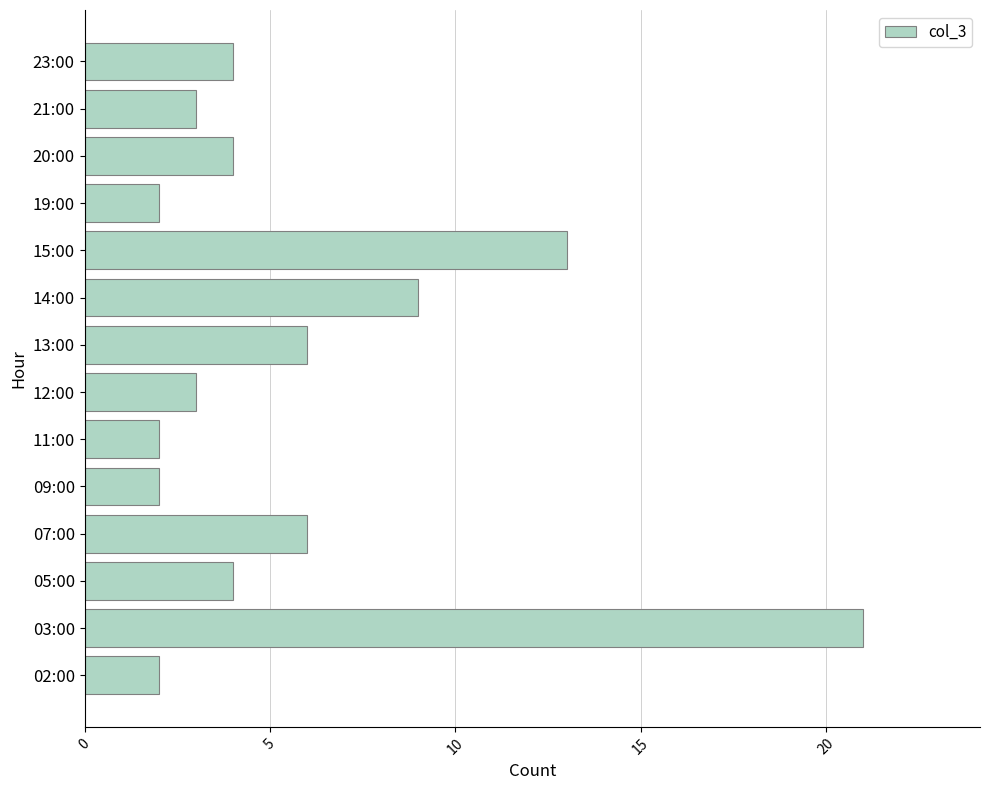

What is the maximum value shown in the chart?

21